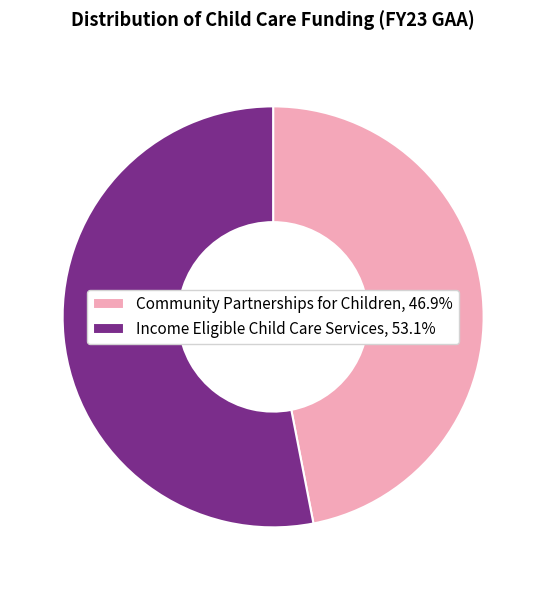

Approximately how many times larger is the value at Income Eligible Child Care Services, 53.1% compared to Community Partnerships for Children, 46.9%?

1.1